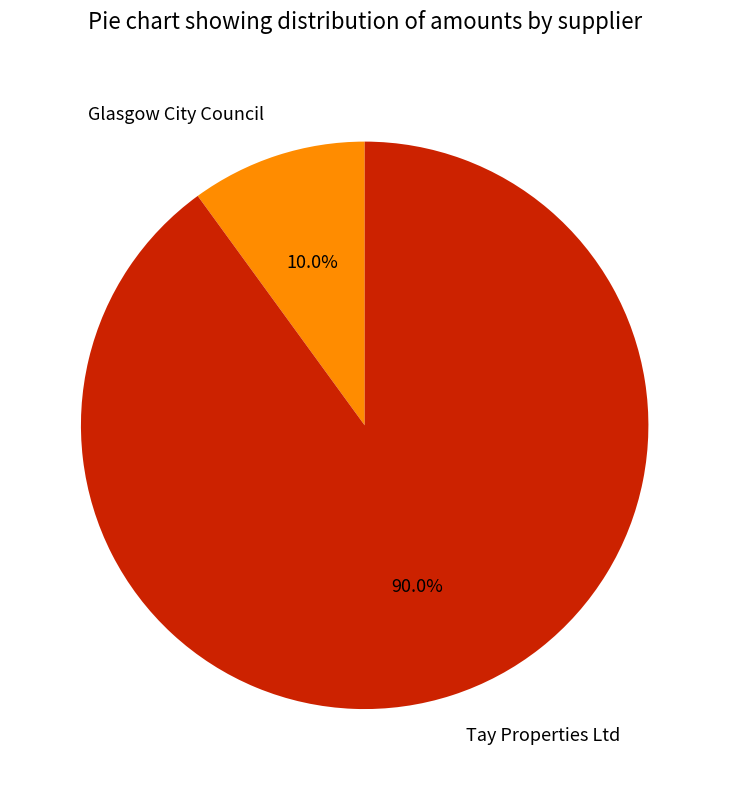

Rank the categories by value from lowest to highest.

Glasgow City Council, Tay Properties Ltd